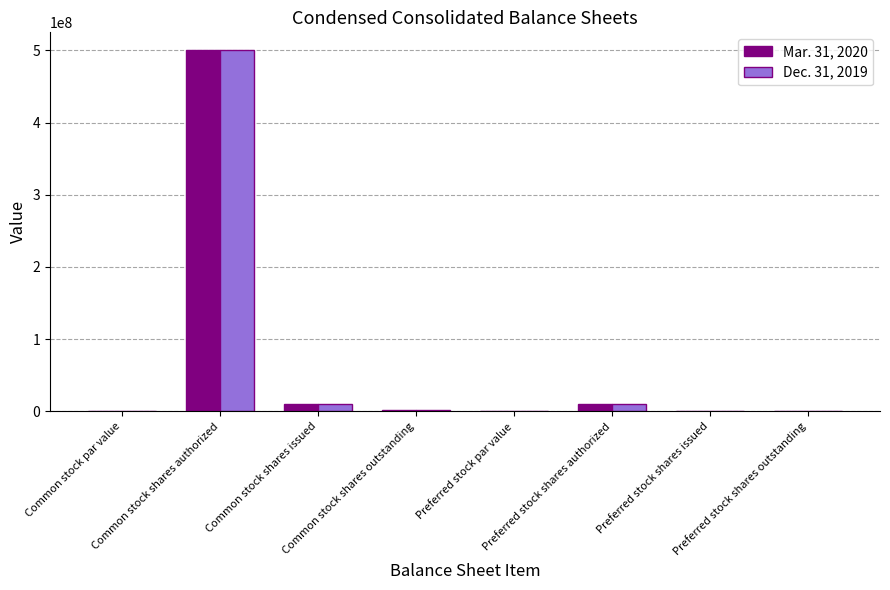

Reading right to left, transcribe all the data shown in this chart.

Mar. 31, 2020: Preferred stock shares outstanding=0.0	Preferred stock shares issued=0.0	Preferred stock shares authorized=10000000.0	Preferred stock par value=0.0	Common stock shares outstanding=1867176.0	Common stock shares issued=10395732.0	Common stock shares authorized=500000000.0	Common stock par value=0.0
Dec. 31, 2019: Preferred stock shares outstanding=103000.0	Preferred stock shares issued=103000.0	Preferred stock shares authorized=10000000.0	Preferred stock par value=0.0	Common stock shares outstanding=1867176.0	Common stock shares issued=10395732.0	Common stock shares authorized=500000000.0	Common stock par value=0.0